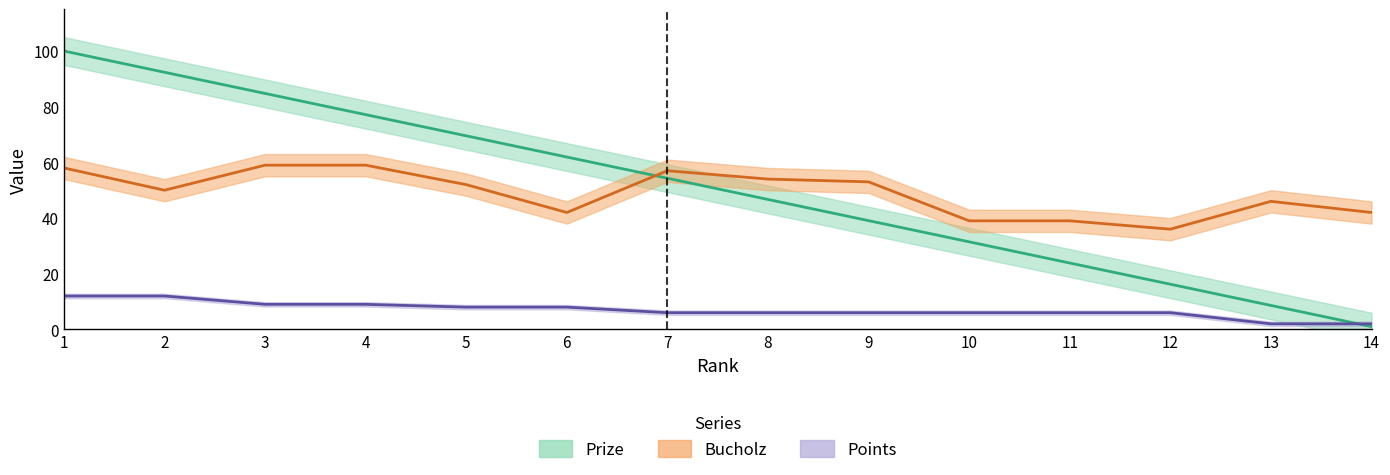

Is it true that Points equals 6.0 at 12?

True